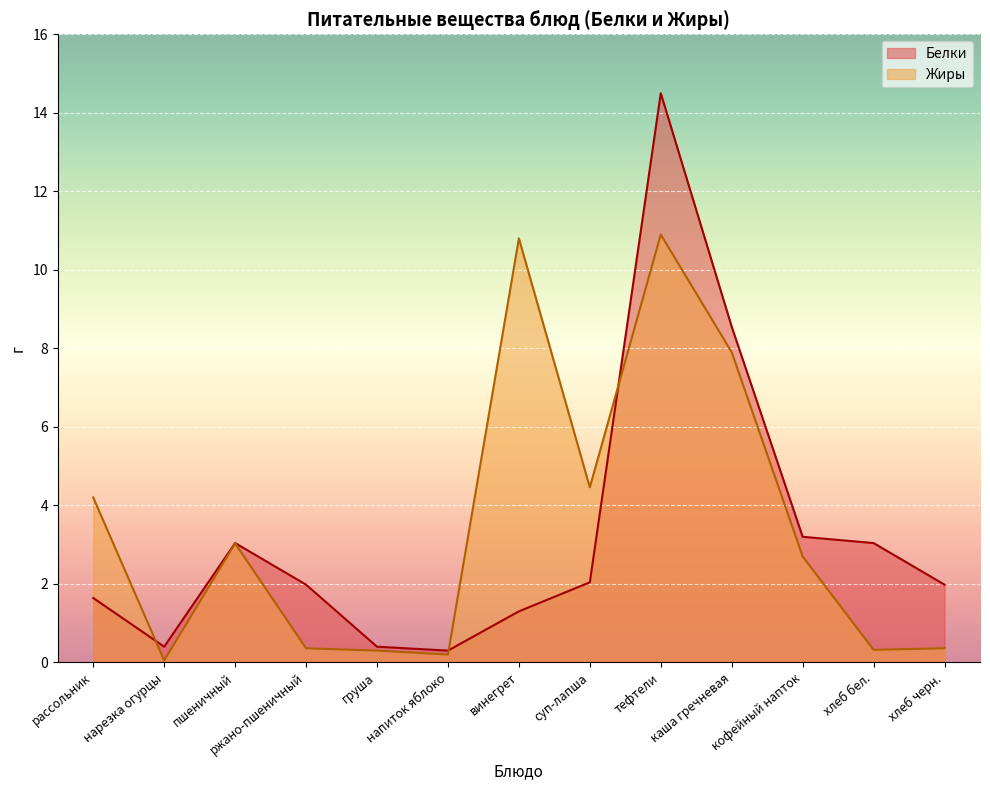

How many data points does each series have?

13